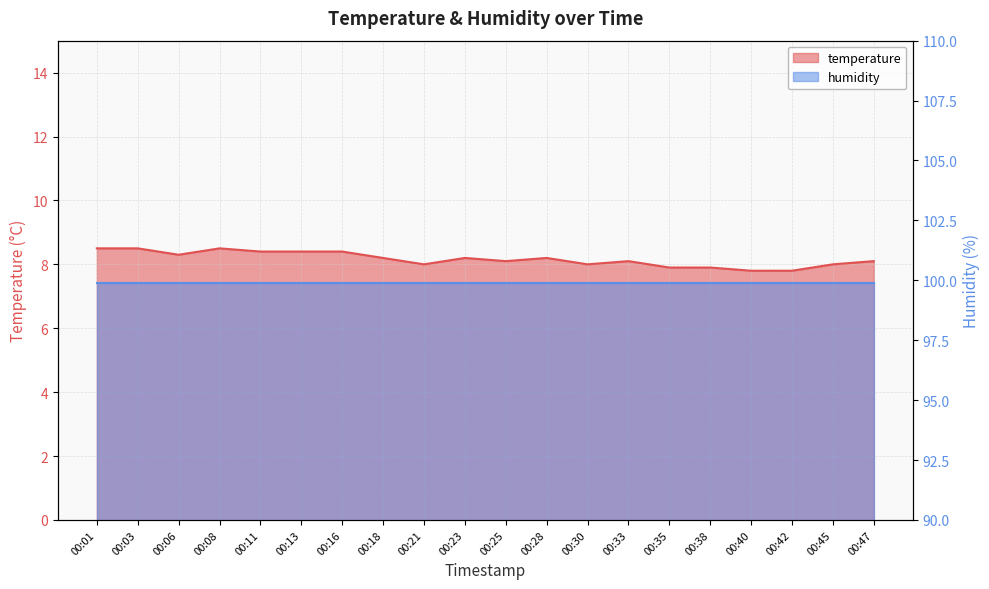

How many points are lower than both their immediate neighbors (excluding endpoints)?

4